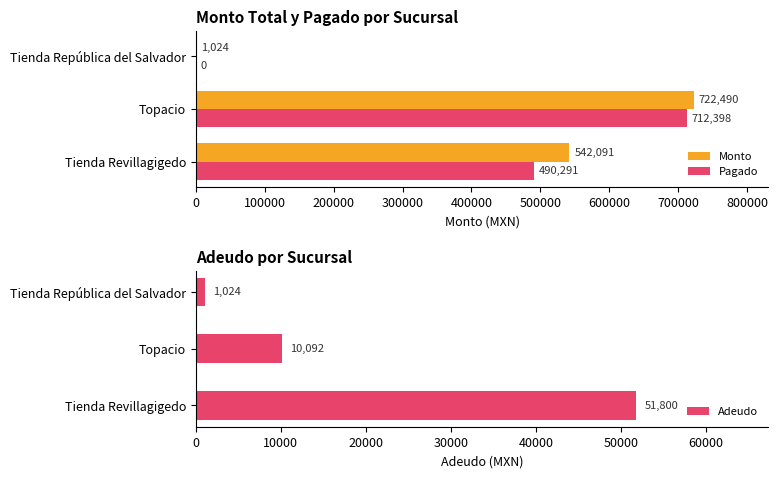

What is the value of the Monto bar at the 1st from the left?

542091.0